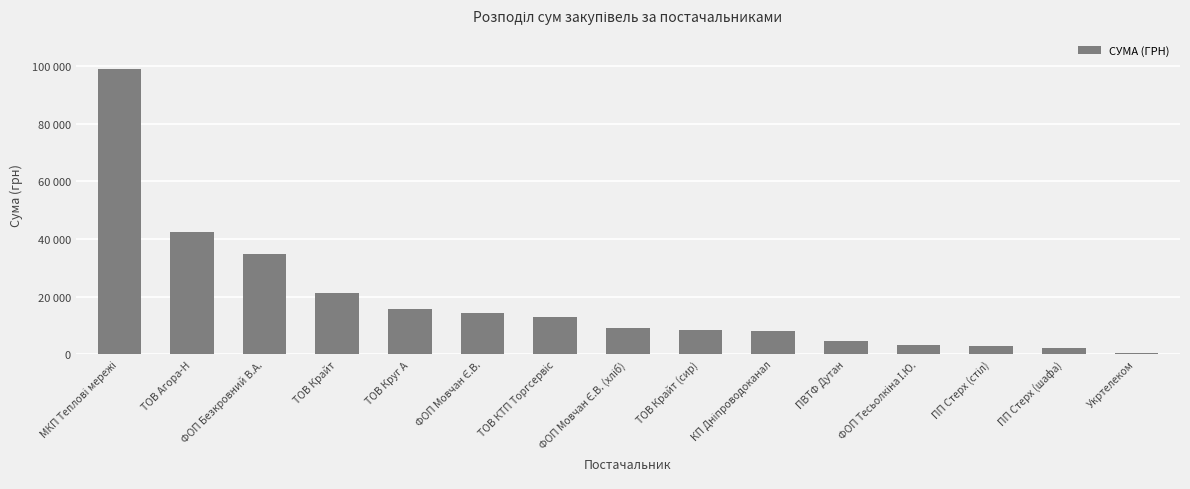

Are the bars horizontal?

No